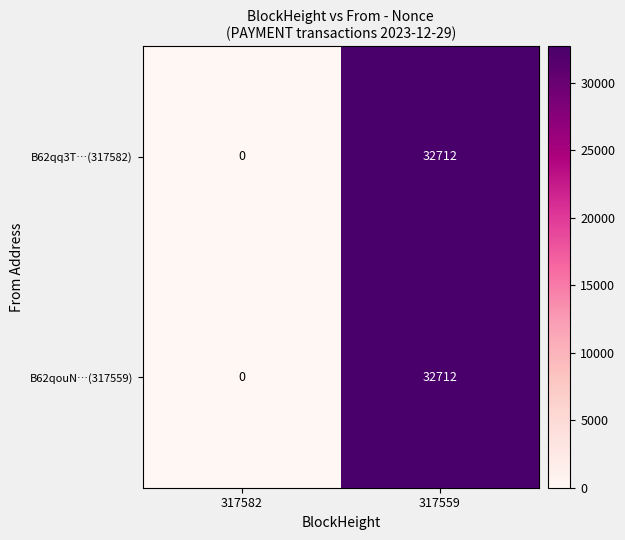

How many positive values does the B62qouN…(317559) series have?

1